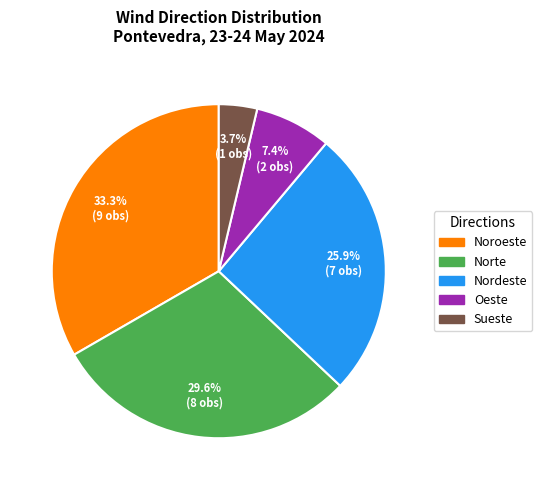

Is there a majority slice in this chart?

No